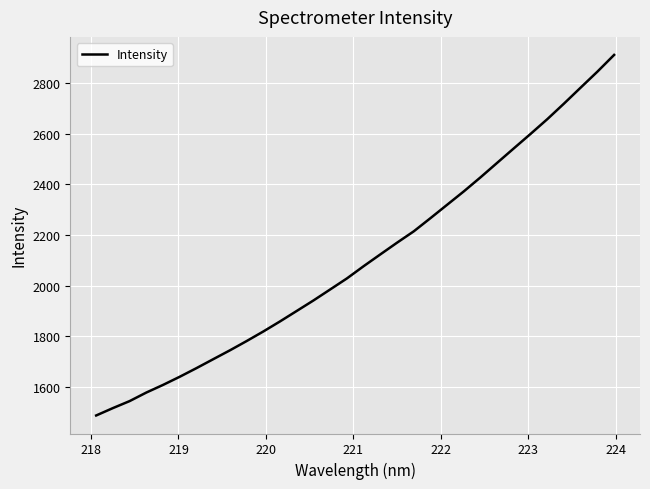

What is the difference between the maximum and minimum values?

1422.9